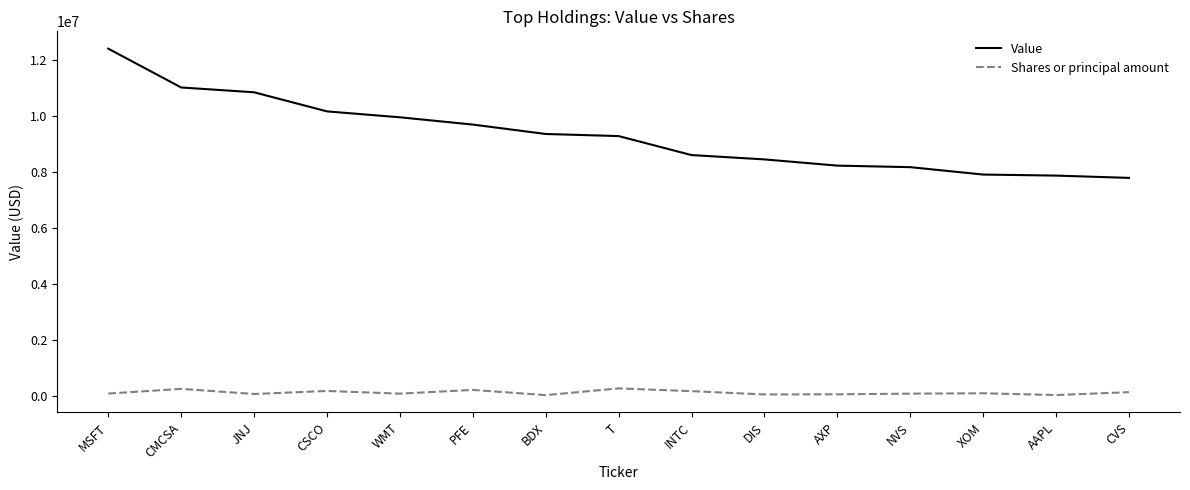

What is the difference between the maximum and minimum values in the Value series?

4615000